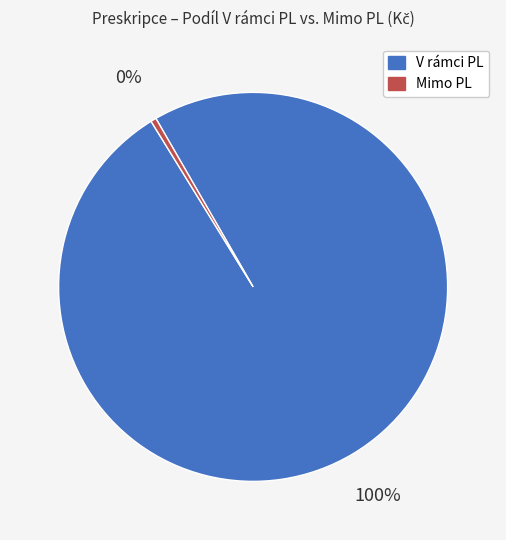

Between V rámci PL and Mimo PL, which is larger?

V rámci PL